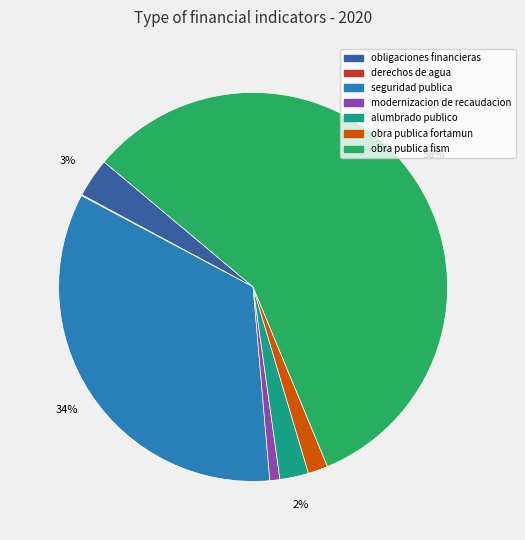

The obra publica fortamun slice represents 2% of the pie. True or false?

True